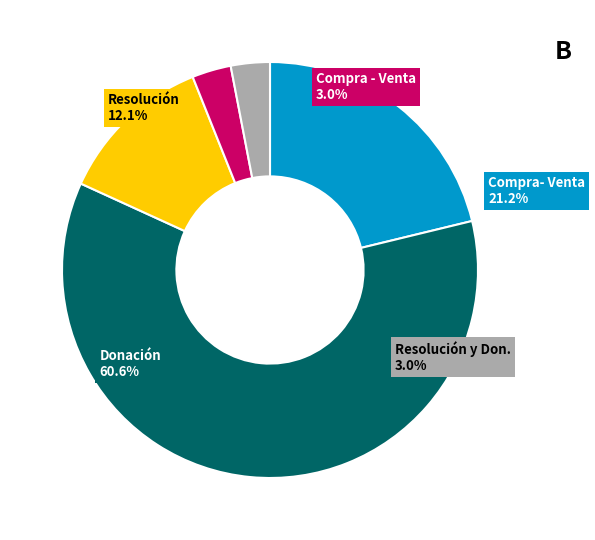

To the nearest percent, what is the average slice percentage?

20%